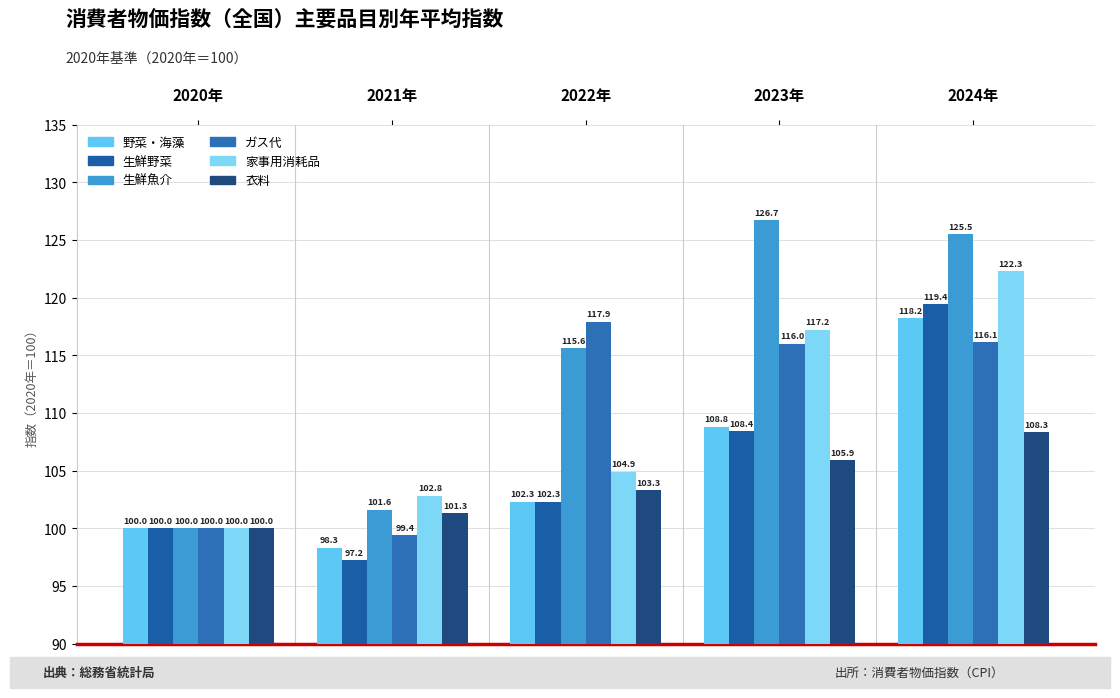

At which category is the sum across all series the highest?

2024年